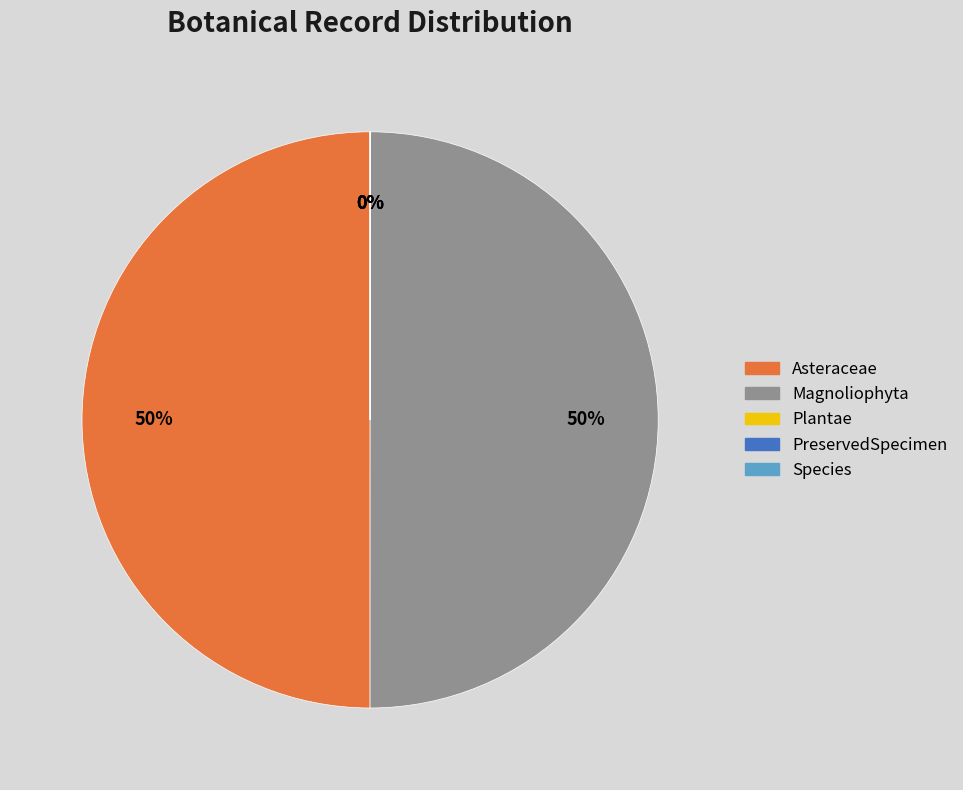

To the nearest percent, what is the average slice percentage?

20%